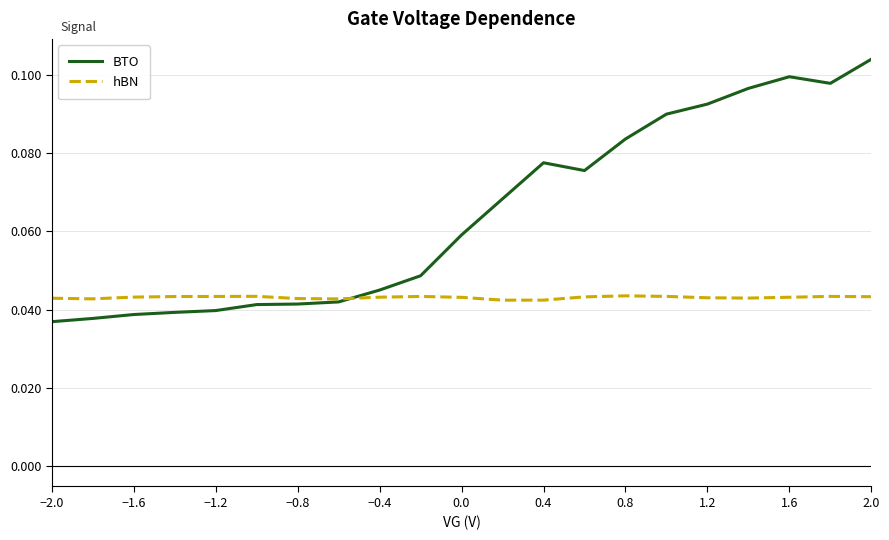

List the series in order of their overall mean, lowest first.

hBN, BTO